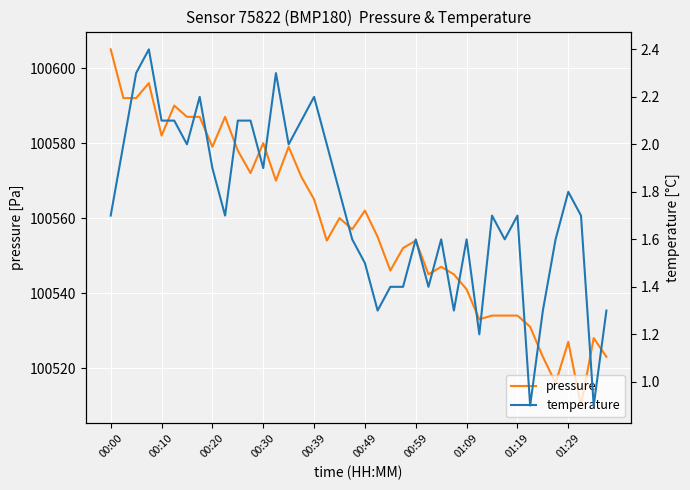

Reading right to left, what are all the values shown in this chart?

pressure: 100523.0	100528.0	100510.0	100527.0	100516.0	100523.0	100531.0	100534.0	100534.0	100534.0	100533.0	100541.0	100545.0	100547.0	100545.0	100554.0	100552.0	100546.0	100555.0	100562.0	100557.0	100560.0	100554.0	100565.0	100571.0	100579.0	100570.0	100580.0	100572.0	100578.0	100587.0	100579.0	100587.0	100587.0	100590.0	100582.0	100596.0	100592.0	100592.0	100605.0
temperature: 1.3	0.9	1.7	1.8	1.6	1.3	0.9	1.7	1.6	1.7	1.2	1.6	1.3	1.6	1.4	1.6	1.4	1.4	1.3	1.5	1.6	1.8	2.0	2.2	2.1	2.0	2.3	1.9	2.1	2.1	1.7	1.9	2.2	2.0	2.1	2.1	2.4	2.3	2.0	1.7